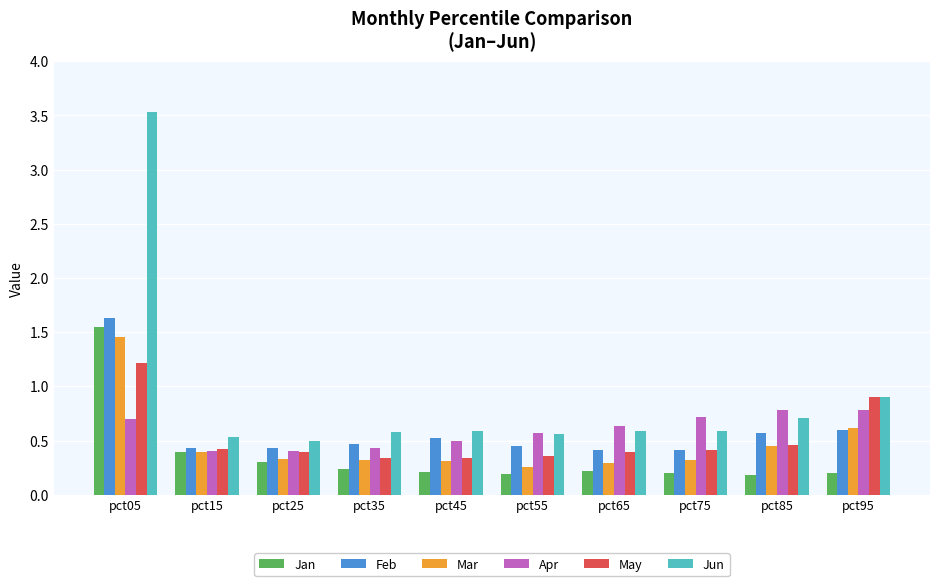

At how many categories does at least one series exceed 2?

1